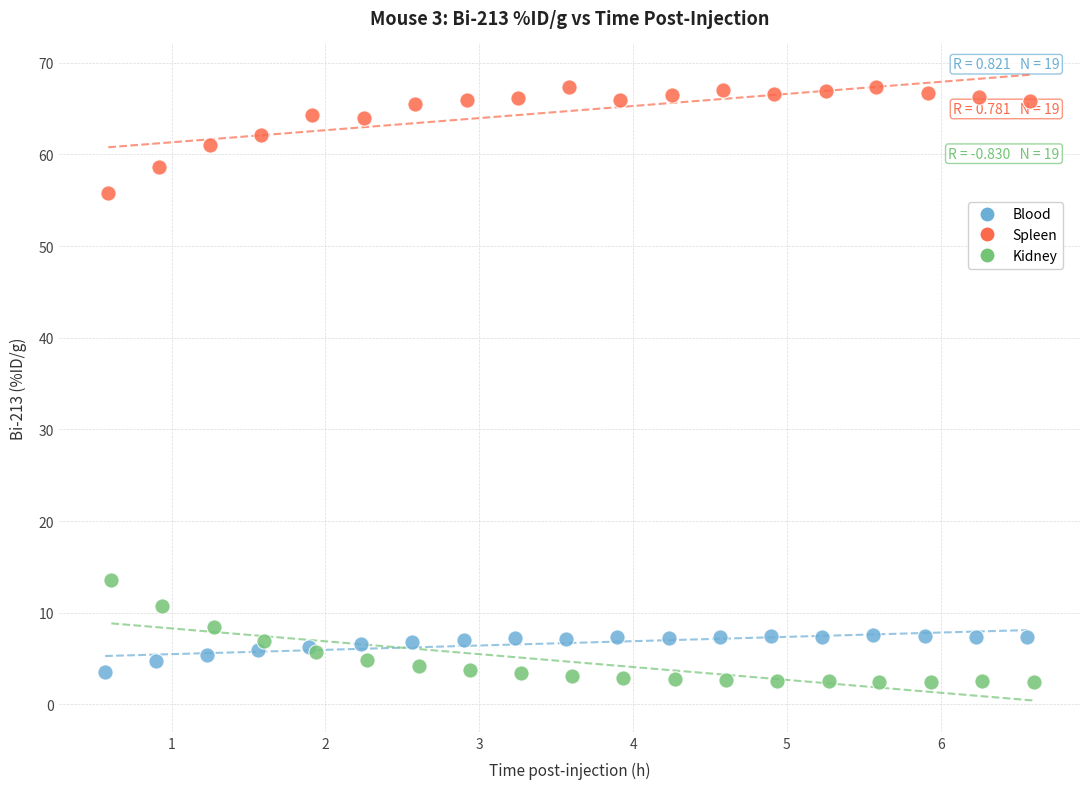

Which series contains the highest Y value?

Spleen